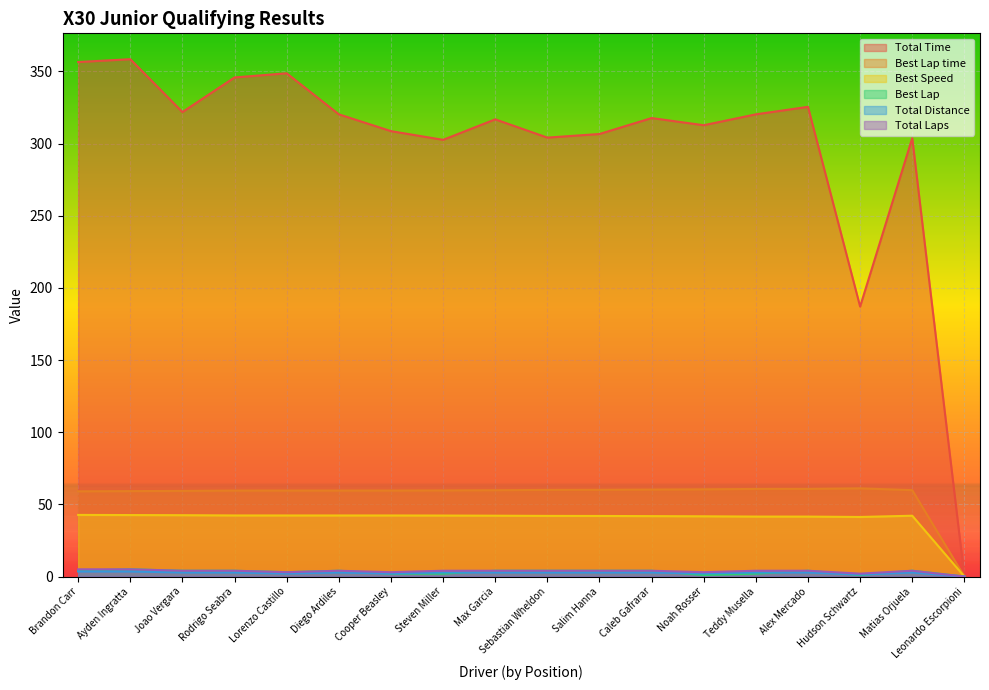

What is the average value of the Total Laps series?

3.6